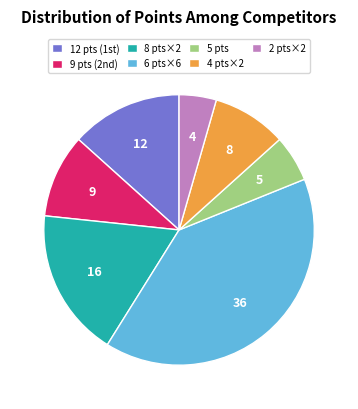

Is the sum of 8 pts×2 and 2 pts×2 greater than half?

No